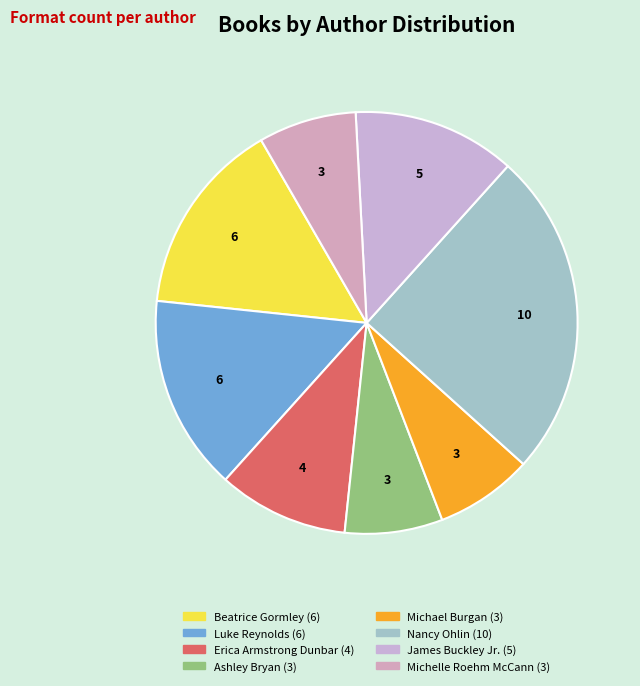

How many slices are in this pie chart?

8